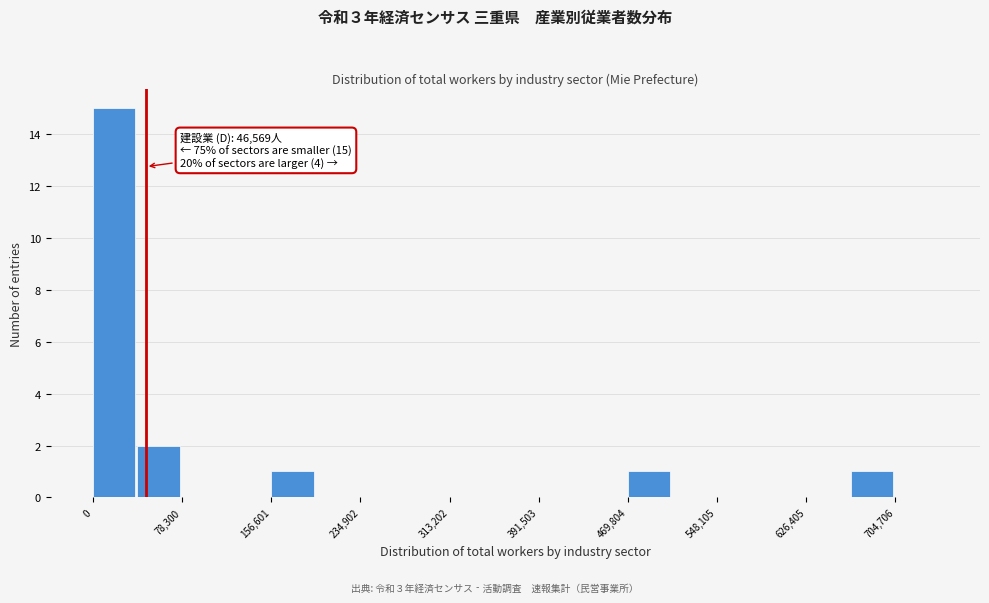

Around what value on the x-axis is the tallest bar? Give the approximate position of its centre, as read against the axis.

20000